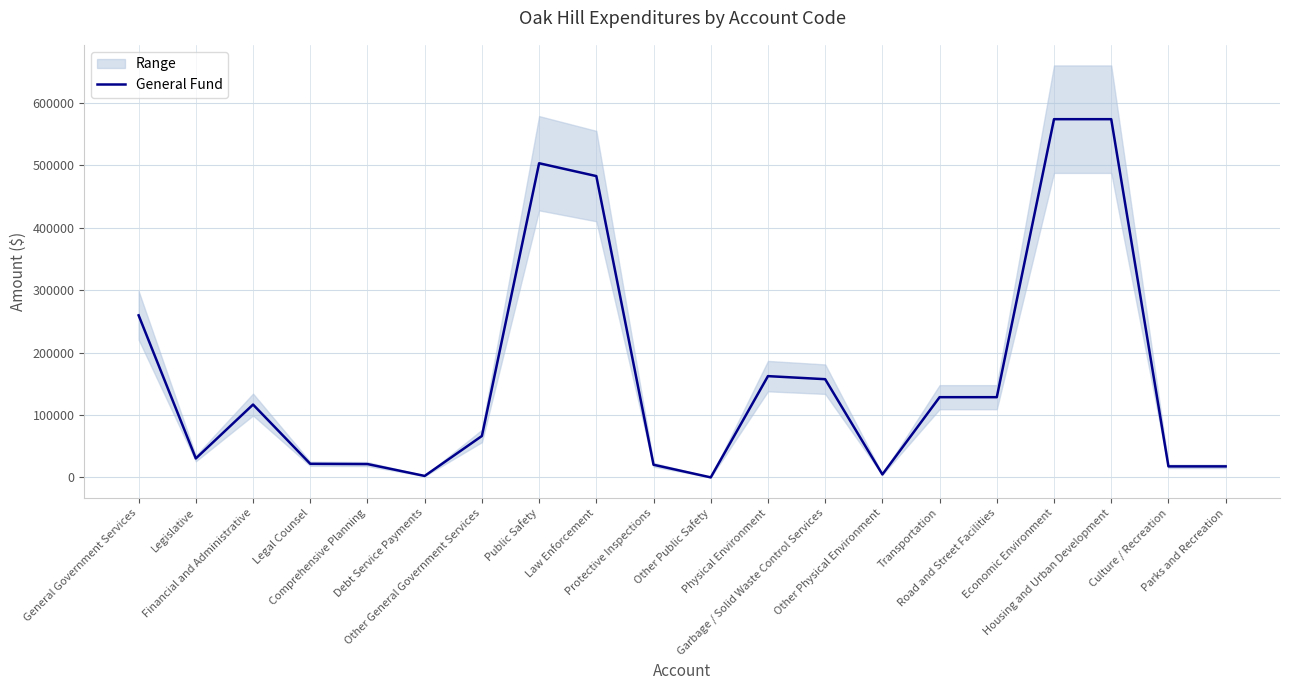

Is it true that the value at General Government Services is 259805?

True